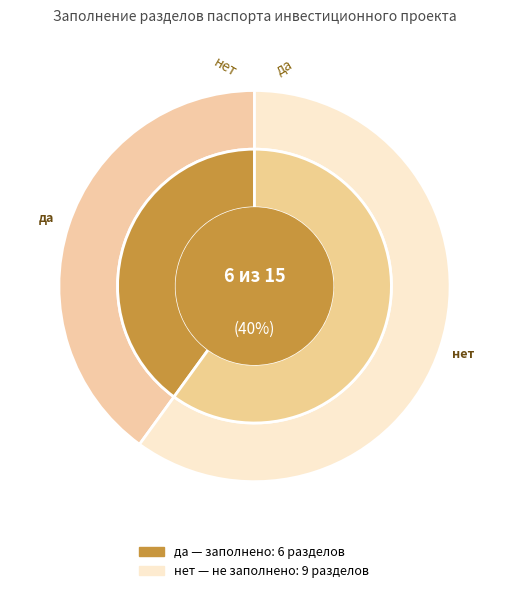

To the nearest percent, what is the difference between the largest and smallest slice percentages?

20%